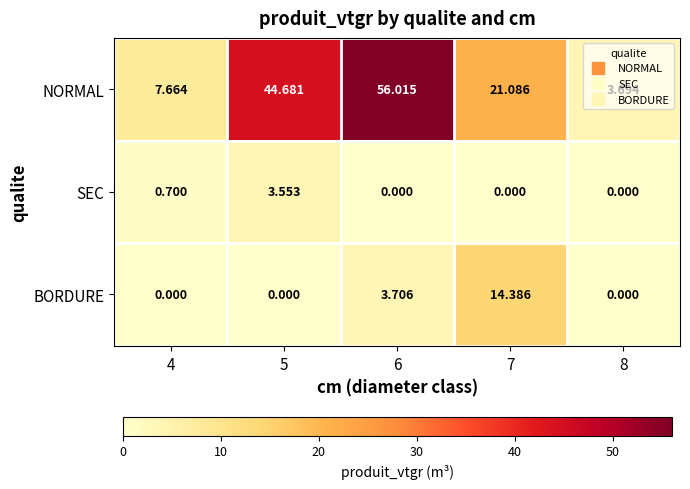

How many data points does each series have?

5